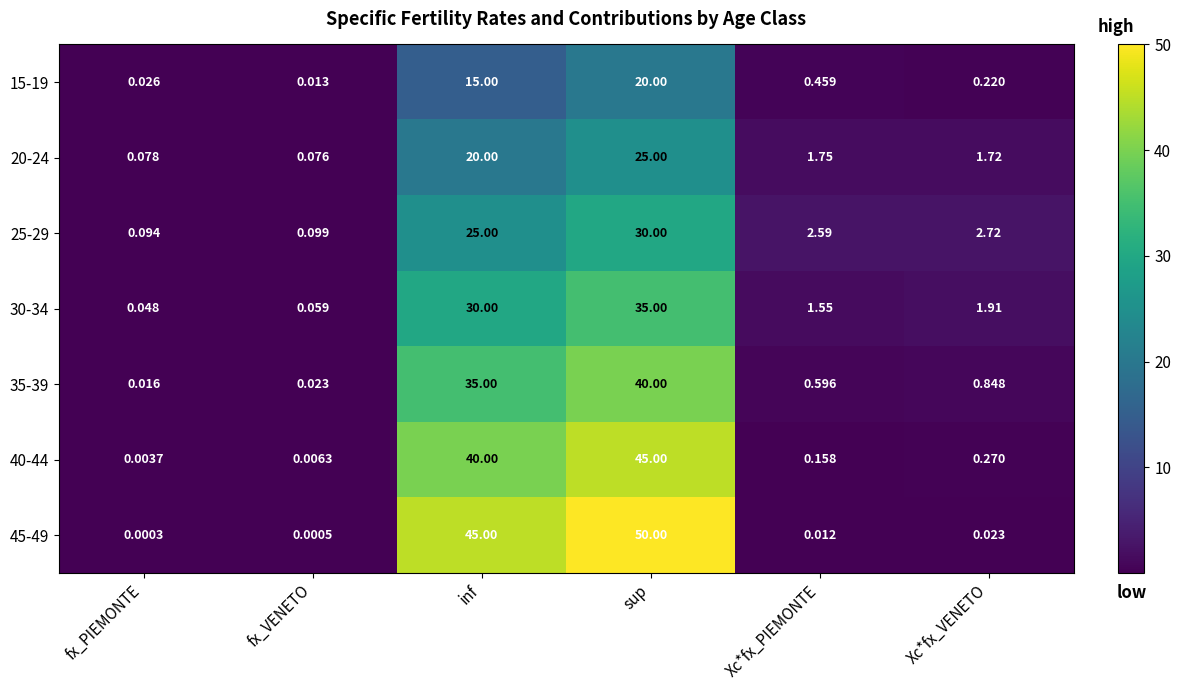

At which label does 15-19 reach its minimum?

fx_VENETO